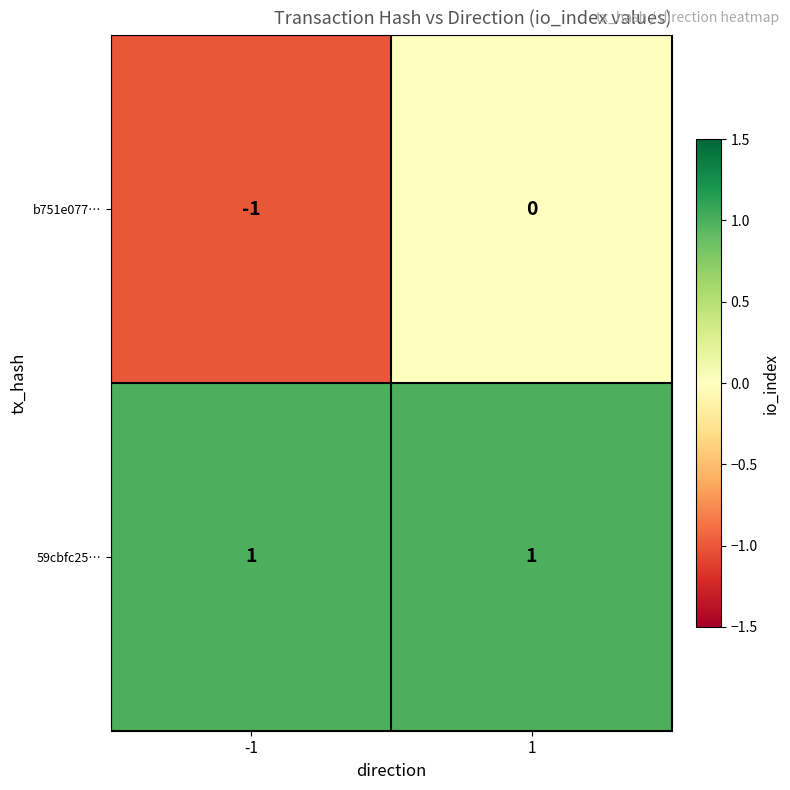

Between -1 and 1, which series saw the biggest shift?

b751e077…